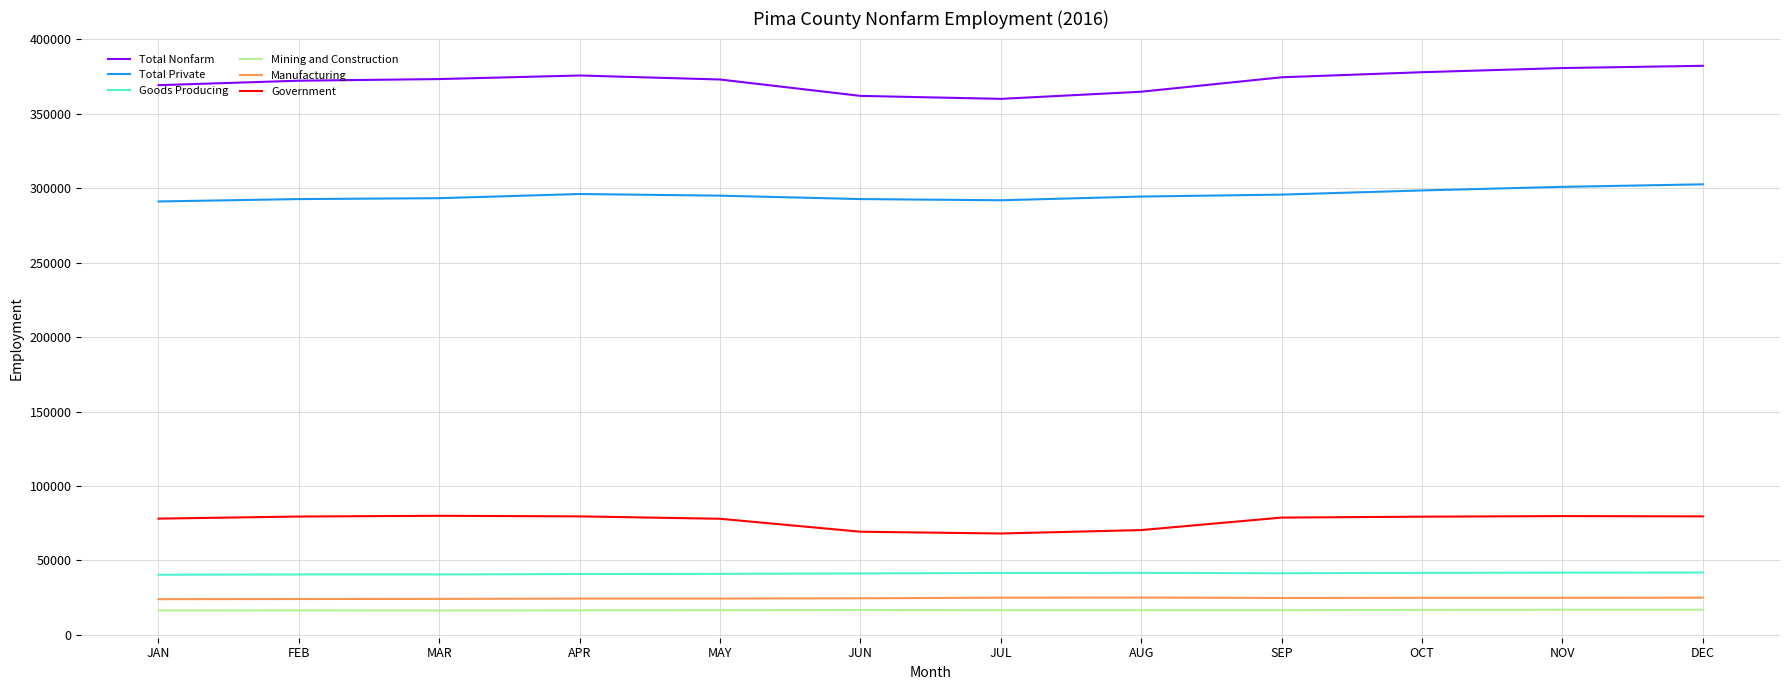

At how many categories does at least one series exceed 32448?

12